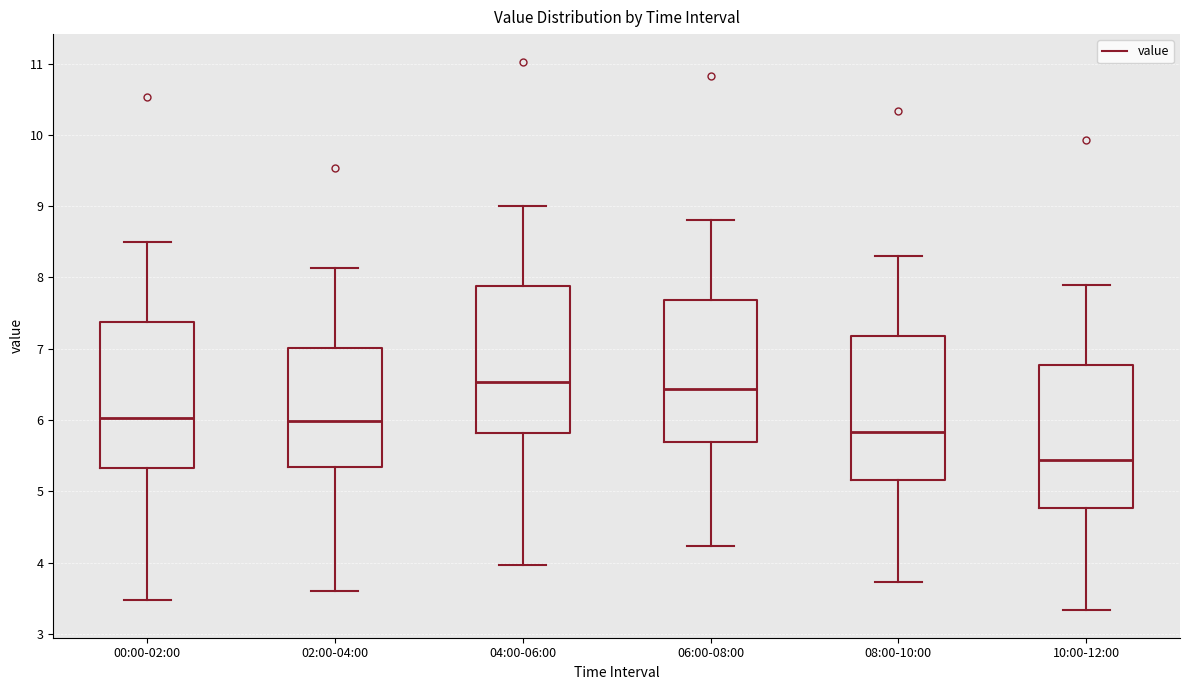

Reading left to right, read every box against the y-axis: the position of its median line, the range the box covers, and the ends of its whiskers. The values are not printed on the chart, so give them approximately, as read against the axis.

00:00-02:00: median 6.0, box 5.3 to 7.4, whiskers 3.5 to 8.5
02:00-04:00: median 6.0, box 5.3 to 7.0, whiskers 3.6 to 8.1
04:00-06:00: median 6.5, box 5.8 to 7.9, whiskers 4.0 to 9.0
06:00-08:00: median 6.4, box 5.7 to 7.7, whiskers 4.2 to 8.8
08:00-10:00: median 5.8, box 5.2 to 7.2, whiskers 3.7 to 8.3
10:00-12:00: median 5.4, box 4.8 to 6.8, whiskers 3.3 to 7.9